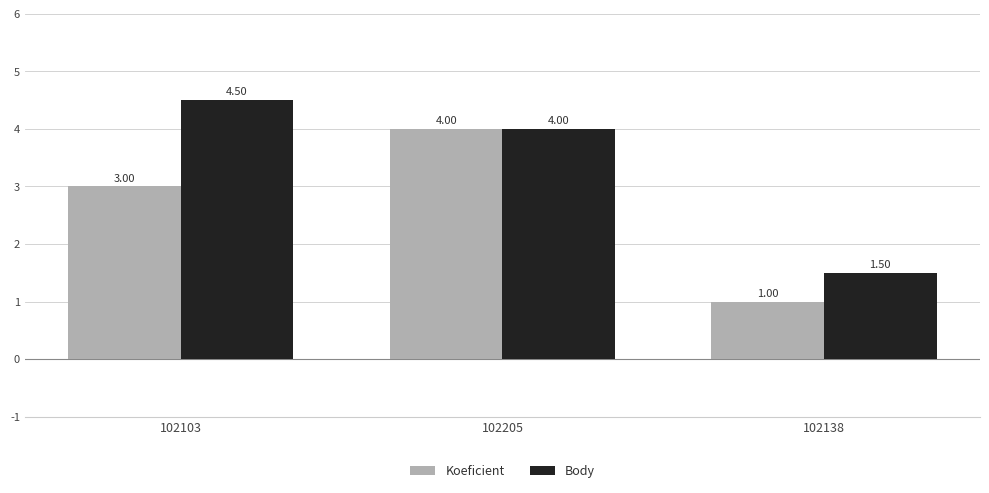

What is the label of the 3rd bar from the right?

102103